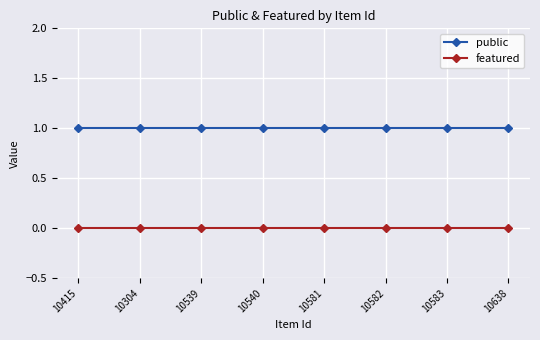

The public series shows 1 at 10304. True or false?

True